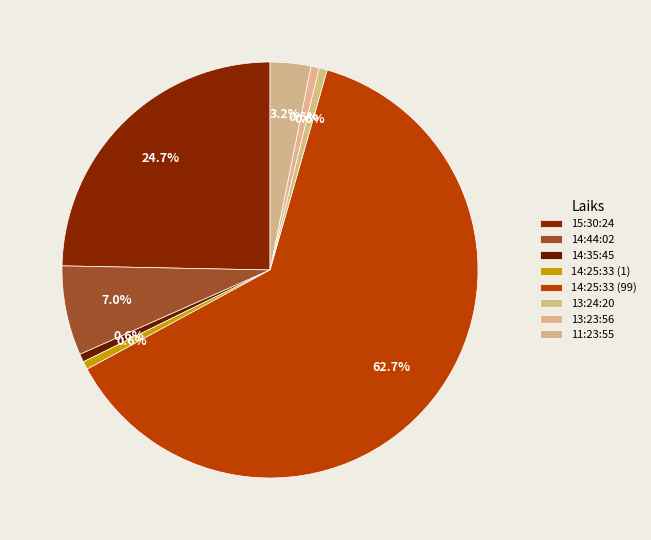

Count the number of slices in the pie.

8